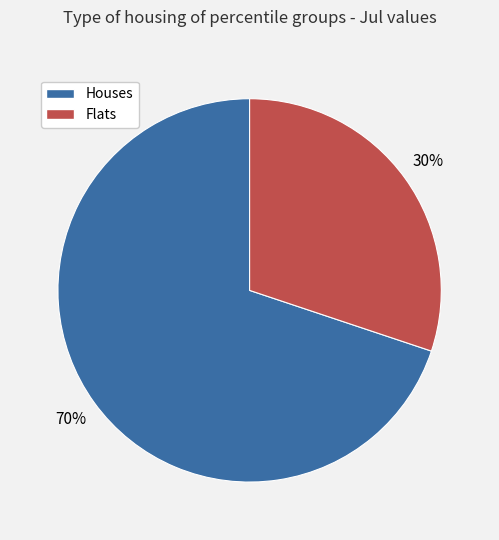

To the nearest percent, what is the difference between the largest and smallest slice percentages?

40%